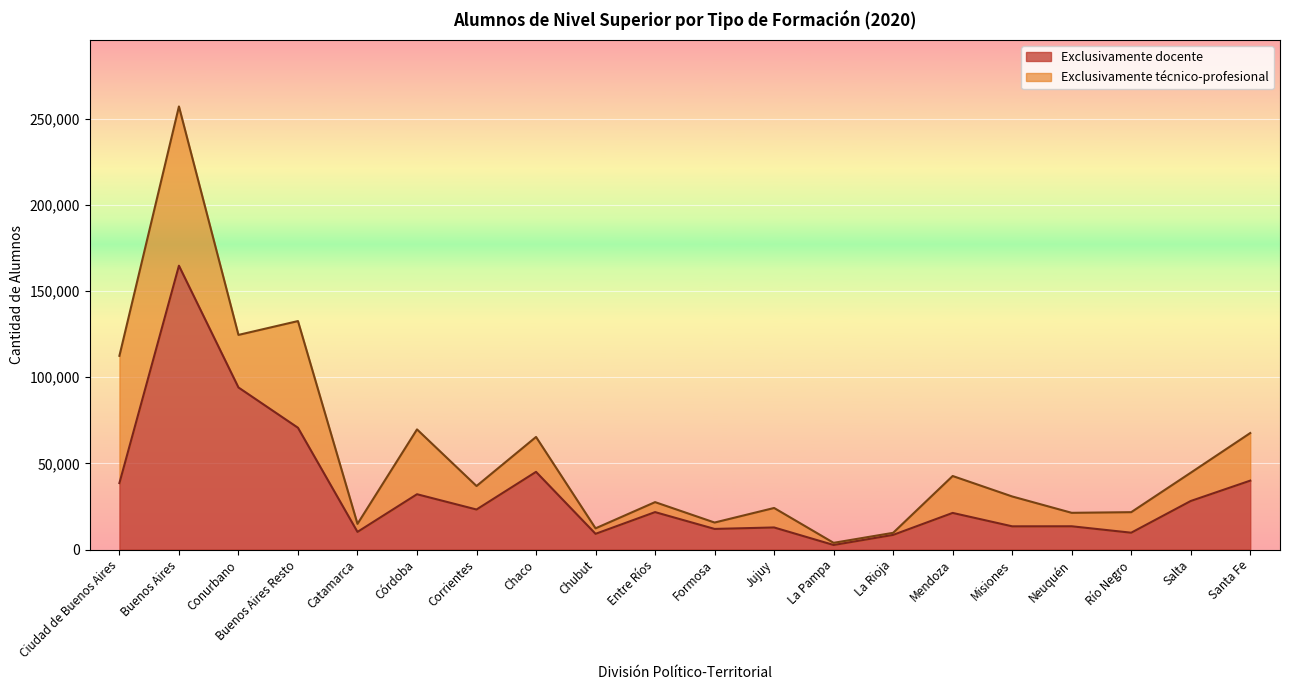

At which label is the value closest to 83673?

Conurbano